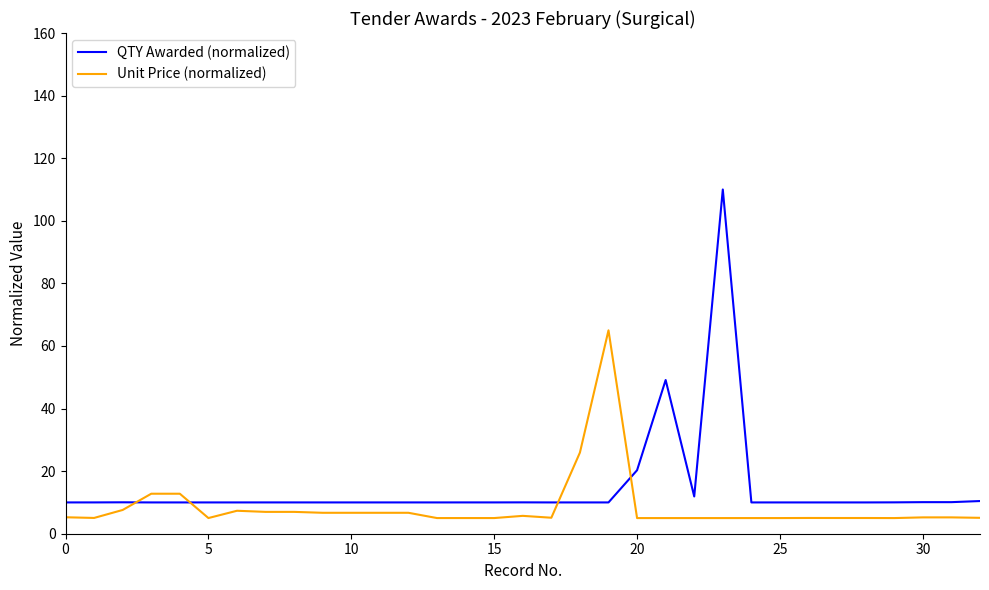

How many distinct data groups are displayed?

2